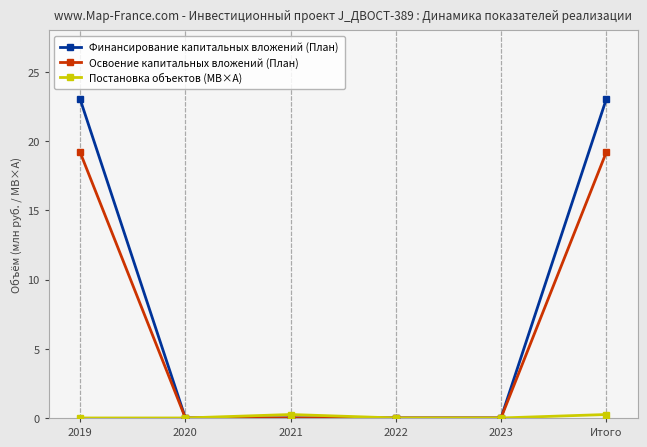

Does the chart display data point markers on the line(s)?

Yes